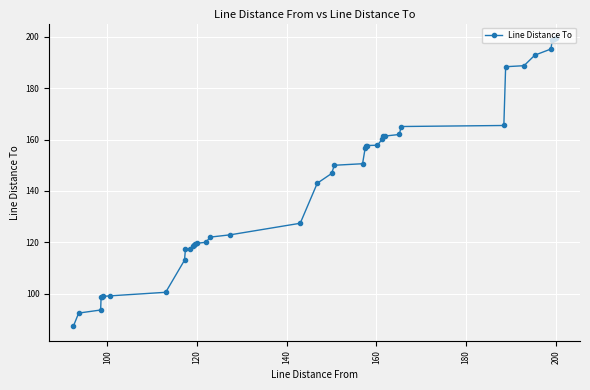

What is the minimum value shown in the chart?

87.2